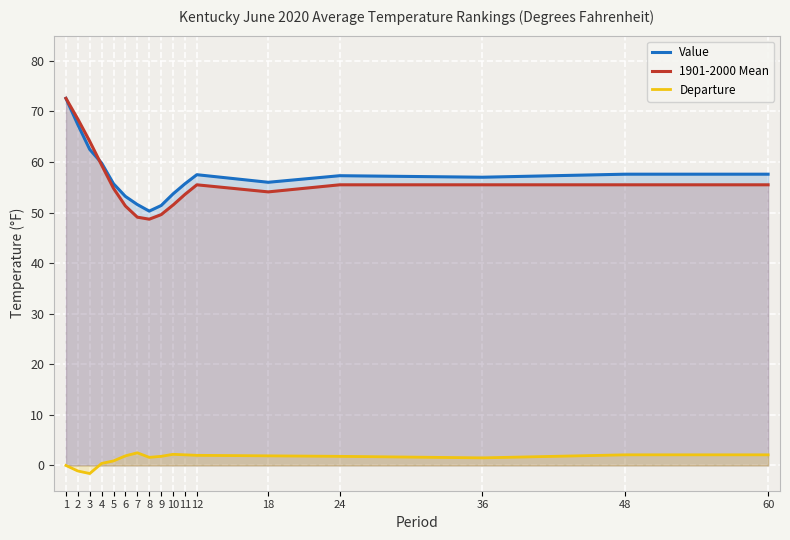

What is the difference between the maximum and minimum values in the 1901-2000 Mean series?

23.9